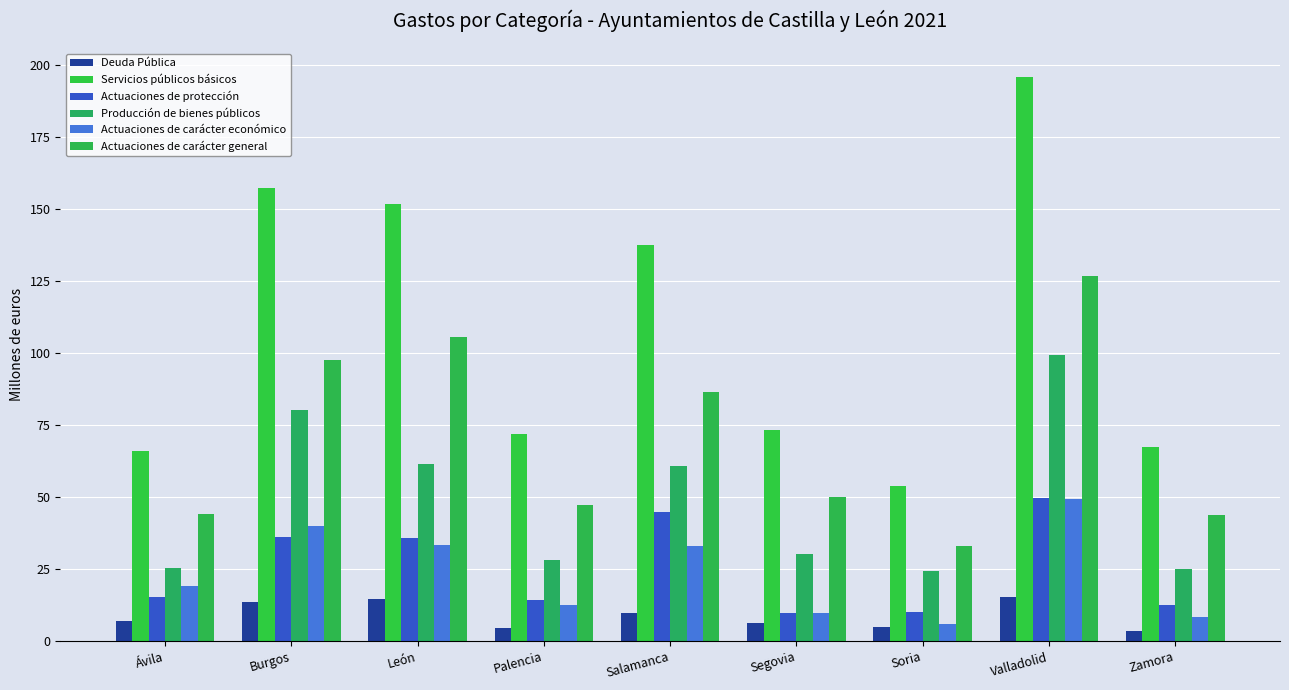

At how many categories does at least one series exceed 177?

1